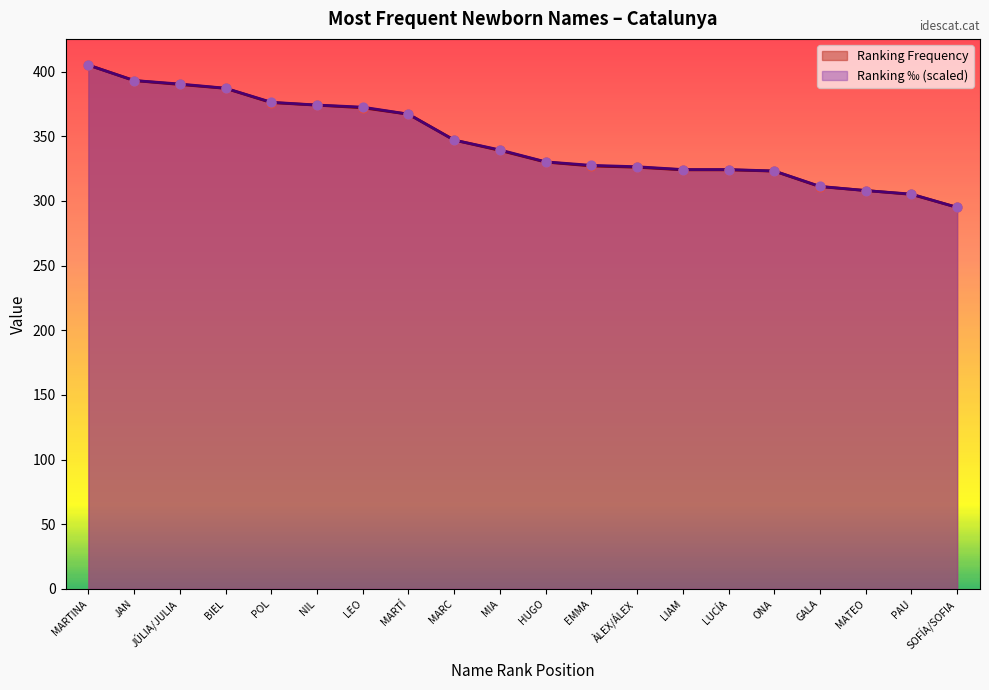

Which series reaches the maximum Y coordinate?

Ranking Frequency